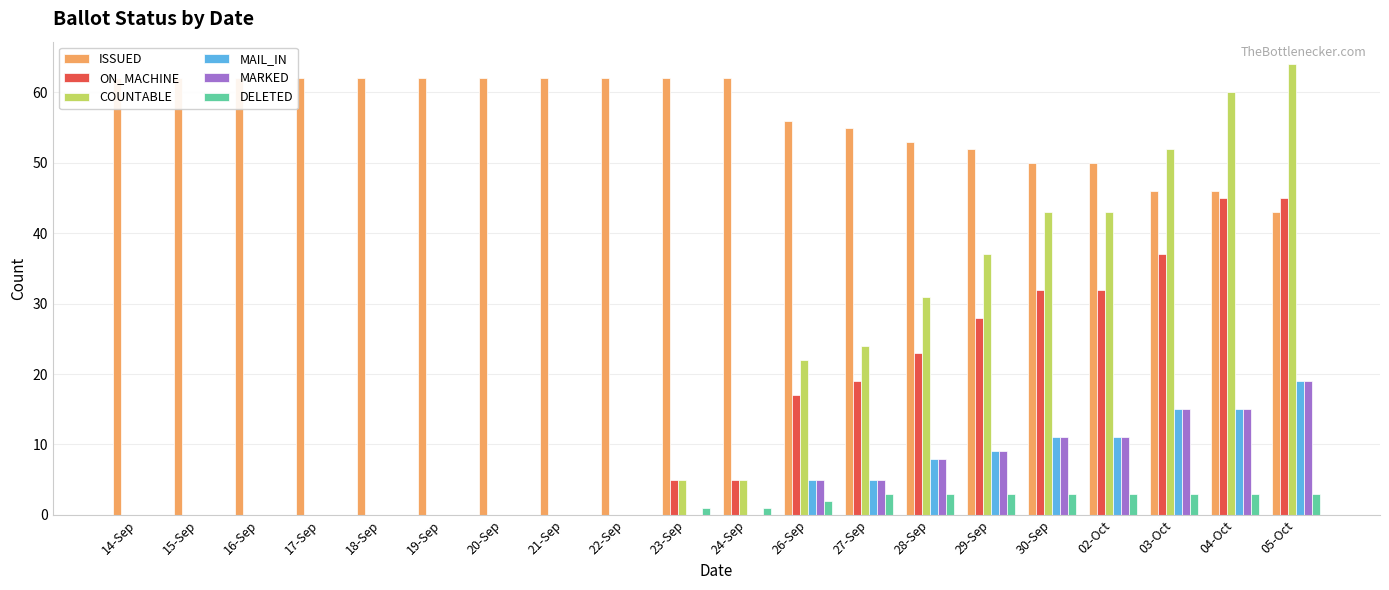

Reading left to right, list all the values displayed in this chart.

ISSUED: 62	62	62	62	62	62	62	62	62	62	62	56	55	53	52	50	50	46	46	43
ON_MACHINE: 0	0	0	0	0	0	0	0	0	5	5	17	19	23	28	32	32	37	45	45
COUNTABLE: 0	0	0	0	0	0	0	0	0	5	5	22	24	31	37	43	43	52	60	64
MAIL_IN: 0	0	0	0	0	0	0	0	0	0	0	5	5	8	9	11	11	15	15	19
MARKED: 0	0	0	0	0	0	0	0	0	0	0	5	5	8	9	11	11	15	15	19
DELETED: 0	0	0	0	0	0	0	0	0	1	1	2	3	3	3	3	3	3	3	3